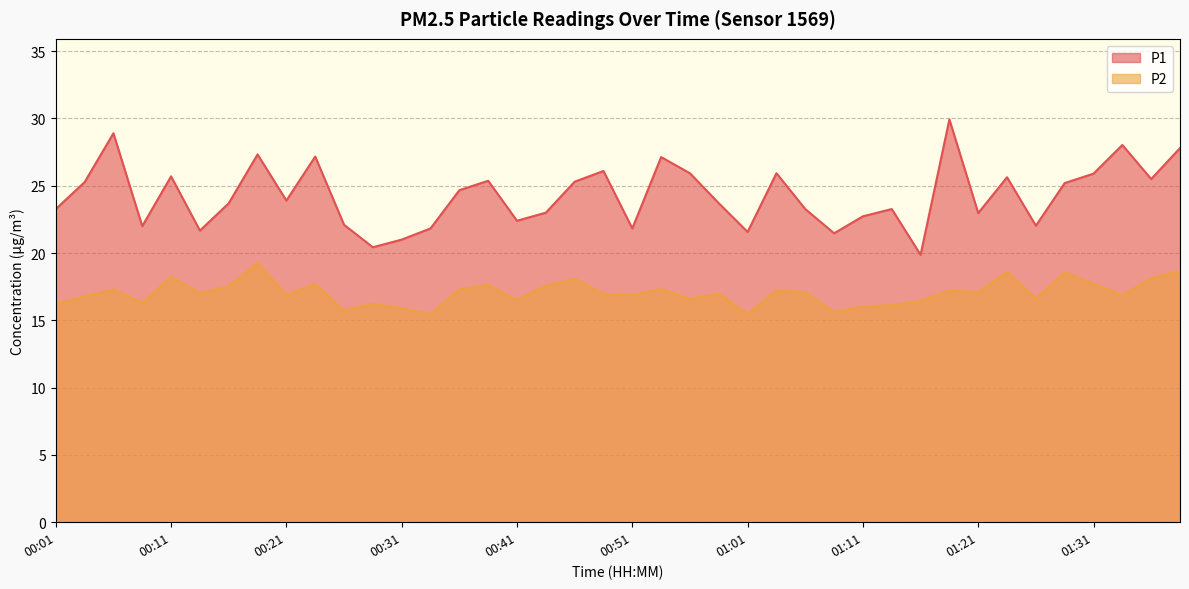

What is the average value of the P1 series?

24.3